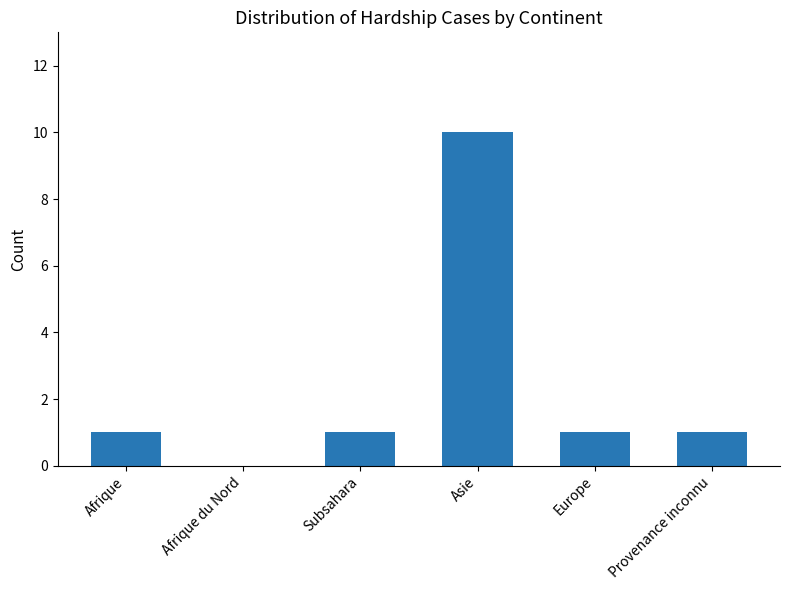

At which category does the chart reach its peak across all series?

Asie